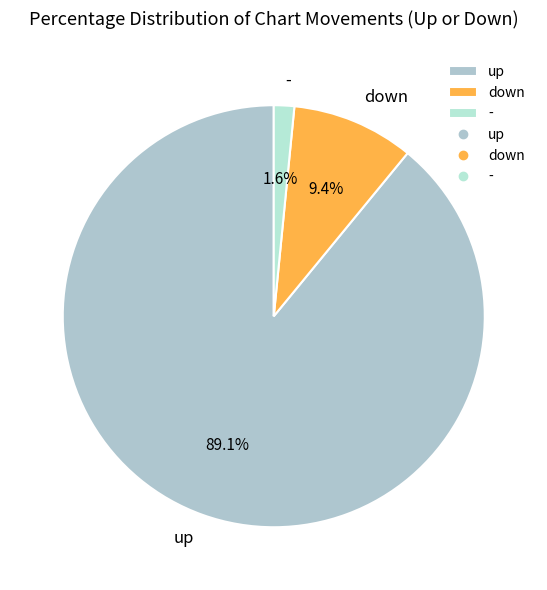

Which slice represents more than half of the pie?

up